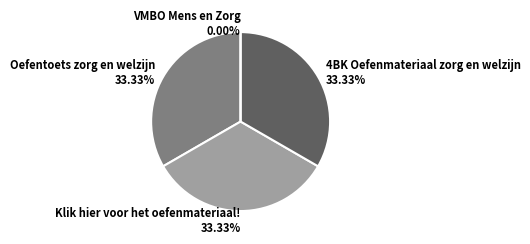

Between Klik hier voor het oefenmateriaal! and Oefentoets zorg en welzijn, which is larger?

Klik hier voor het oefenmateriaal!